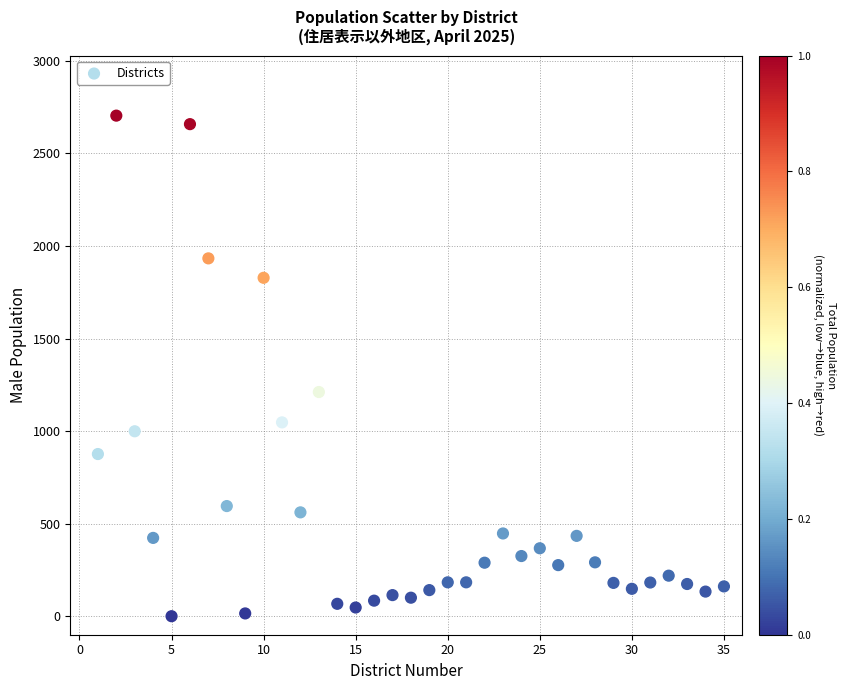

What Y value in the scatter plot is closest to 1352?

1211